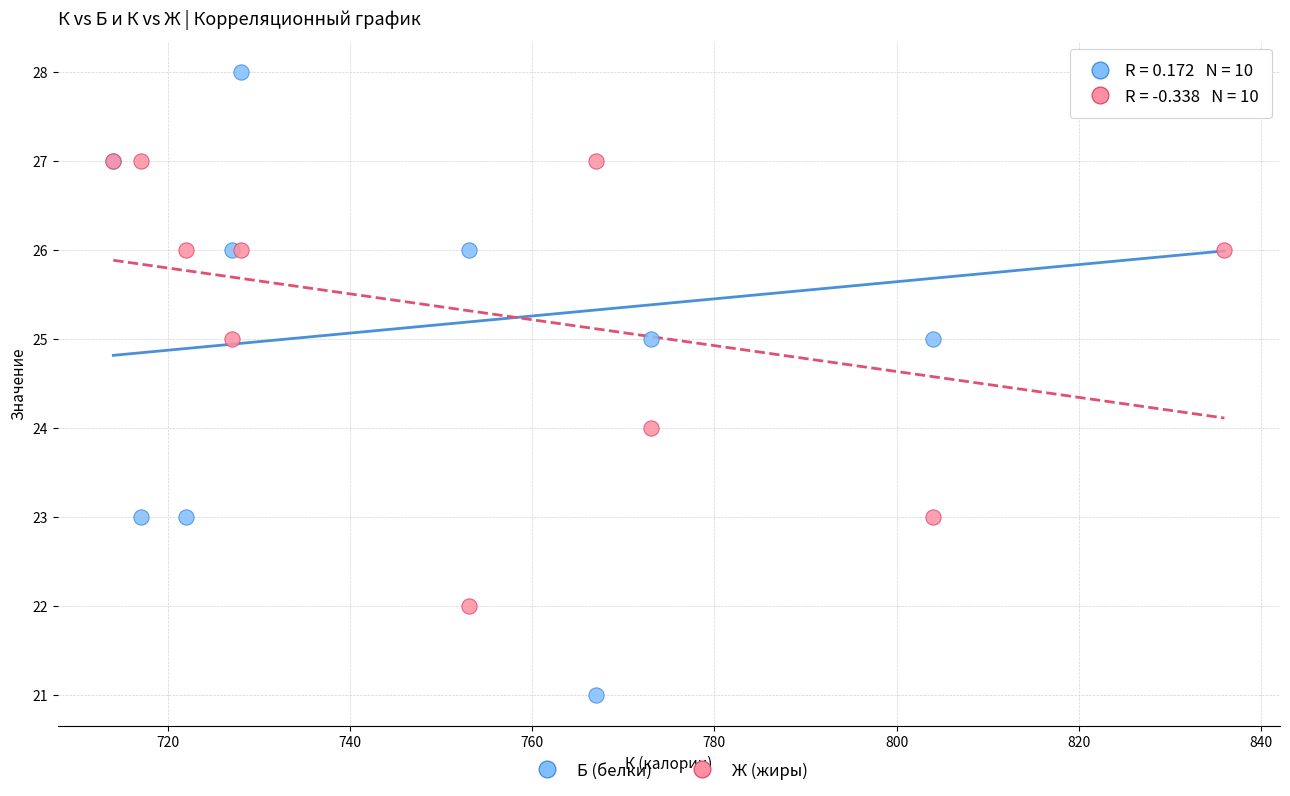

What are all the series names shown in the legend?

Б (белки), Ж (жиры)